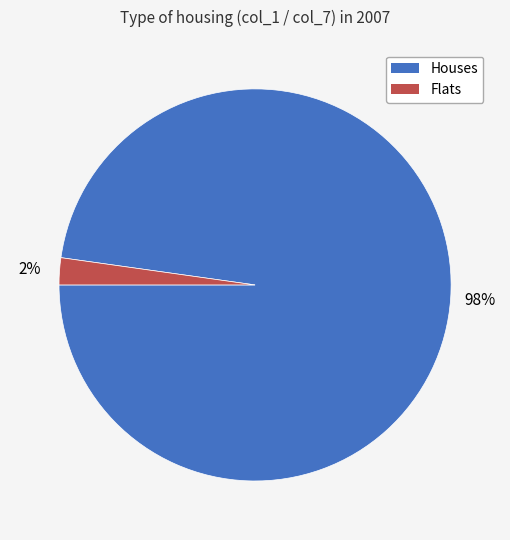

Is there a majority slice in this chart?

Yes